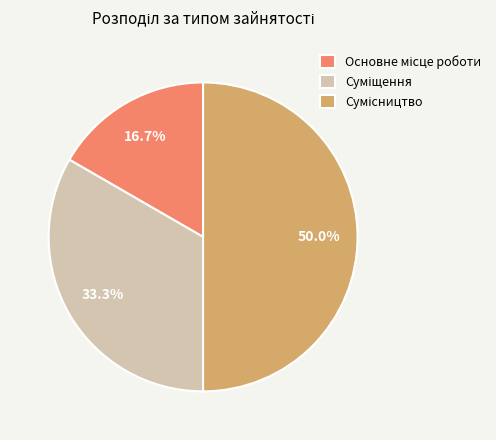

How many segments does this pie chart have?

3